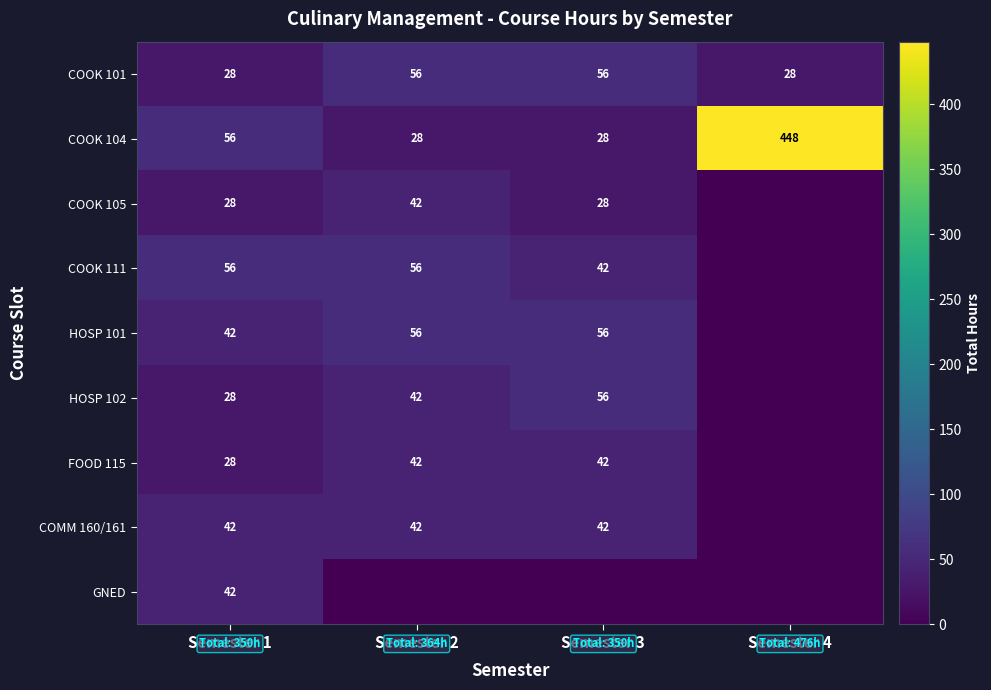

How many values in the COOK 104 series are below 56?

2